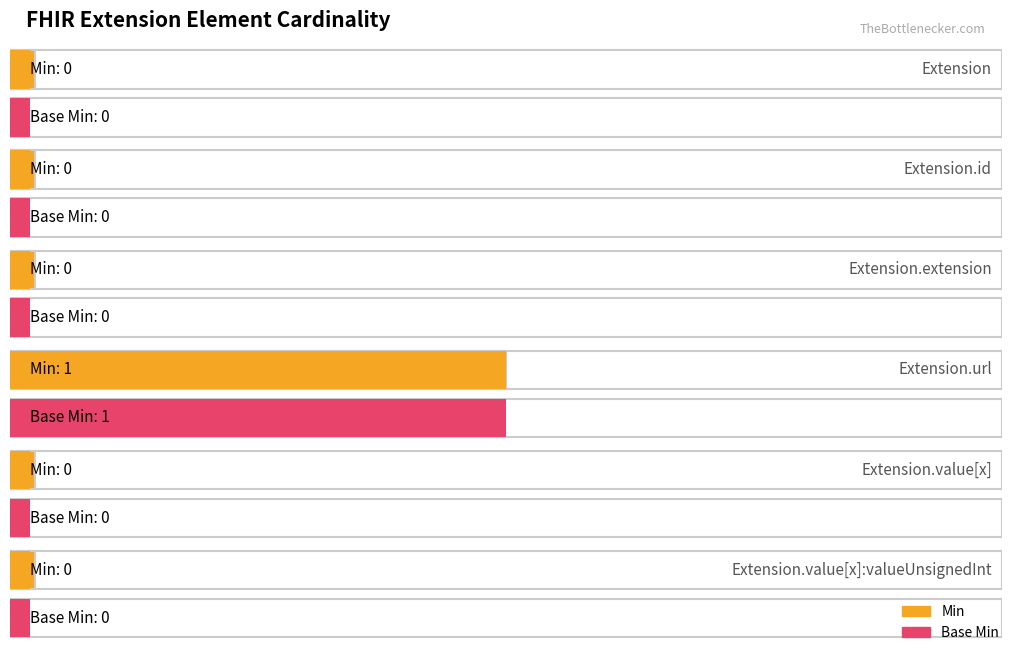

Which series has the largest range (max minus min)?

Min